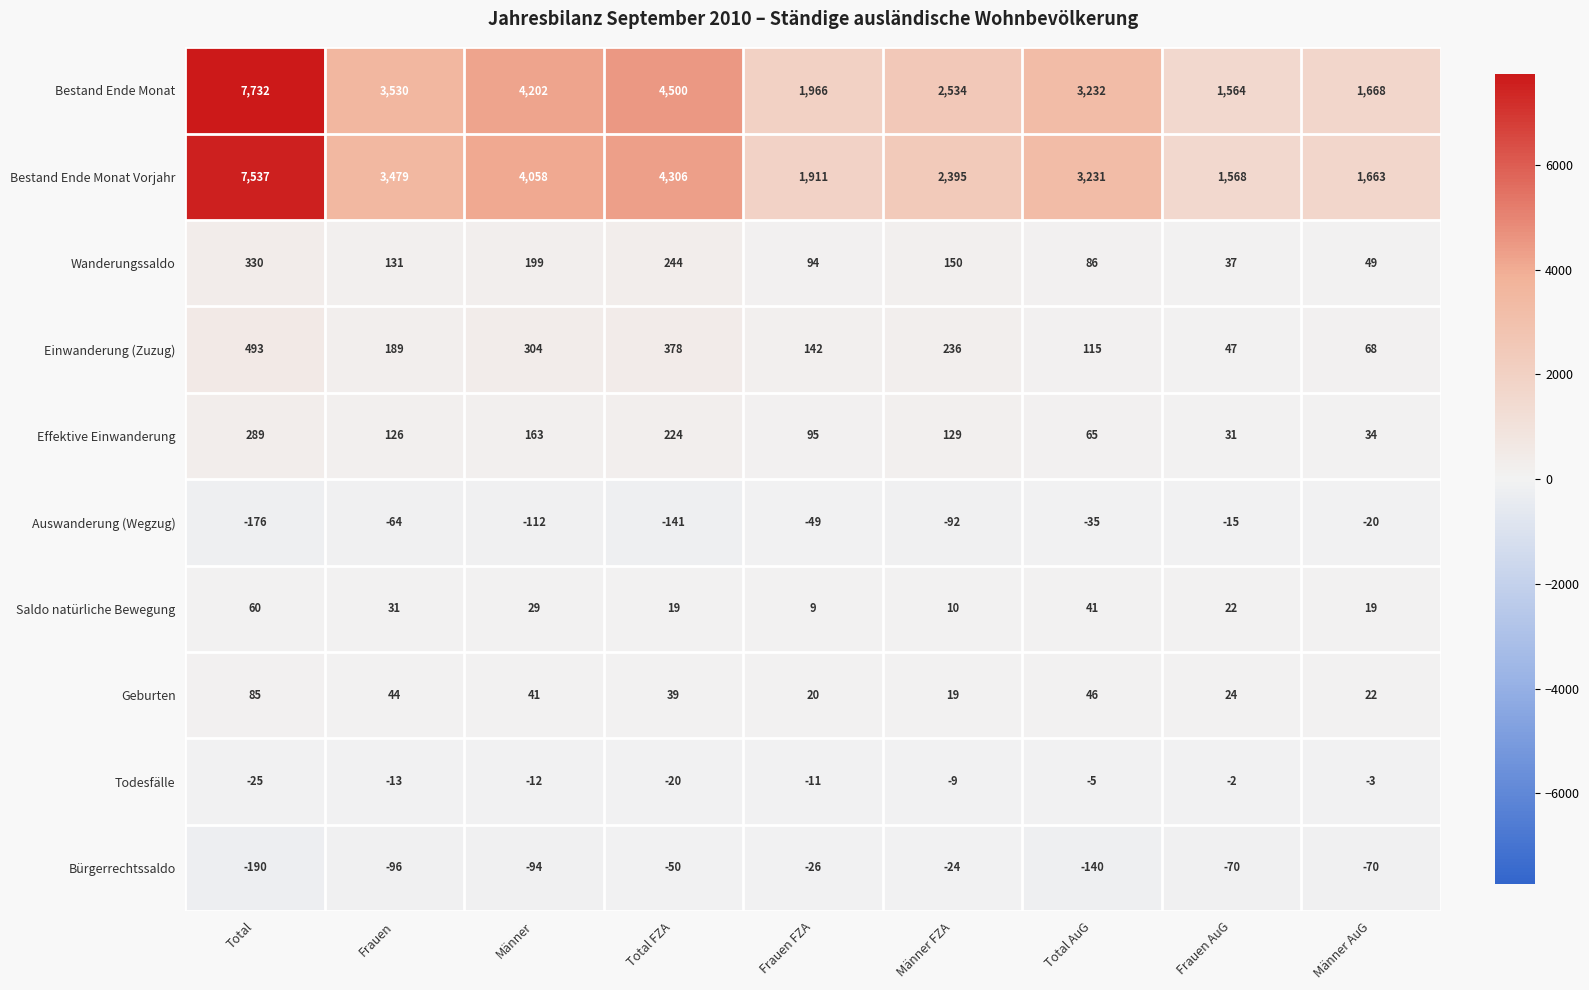

Which series has the widest spread of values?

Bestand Ende Monat